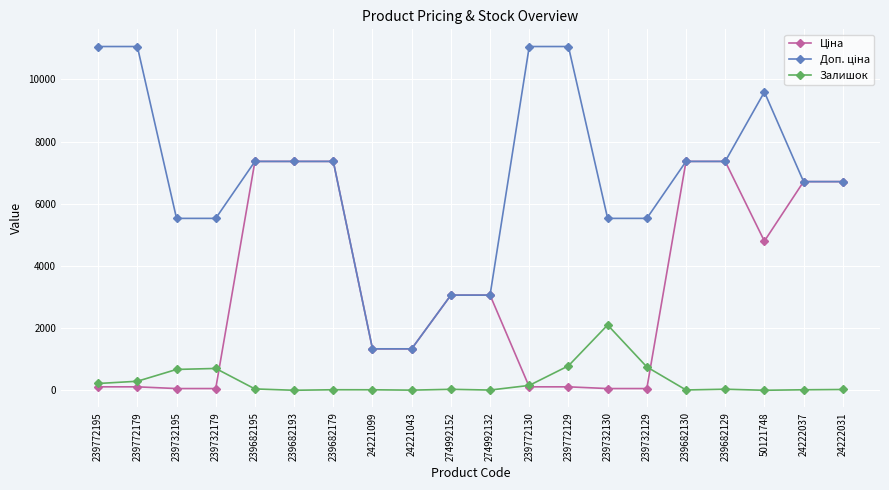

What position from the right is 239682195?

16